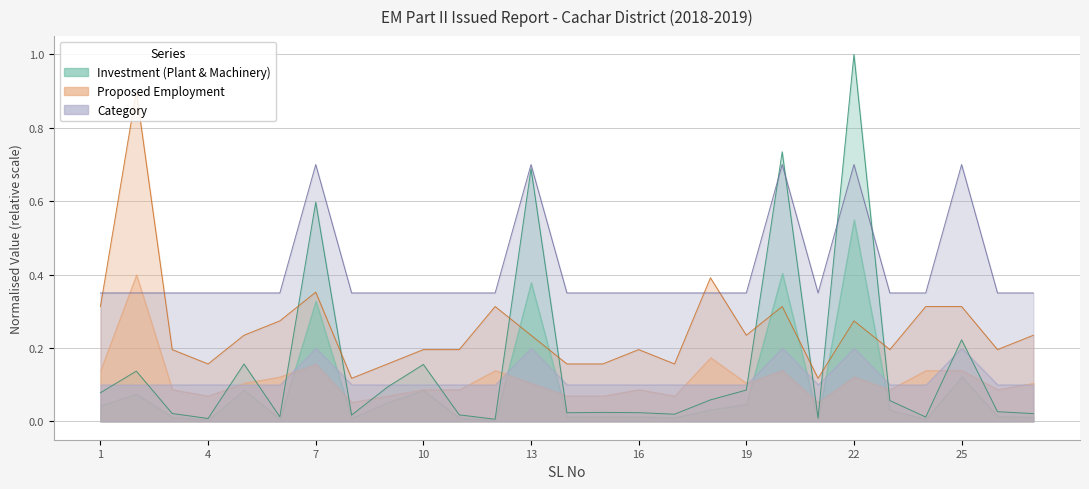

True or false: Category and Proposed Employment intersect in this chart.

True